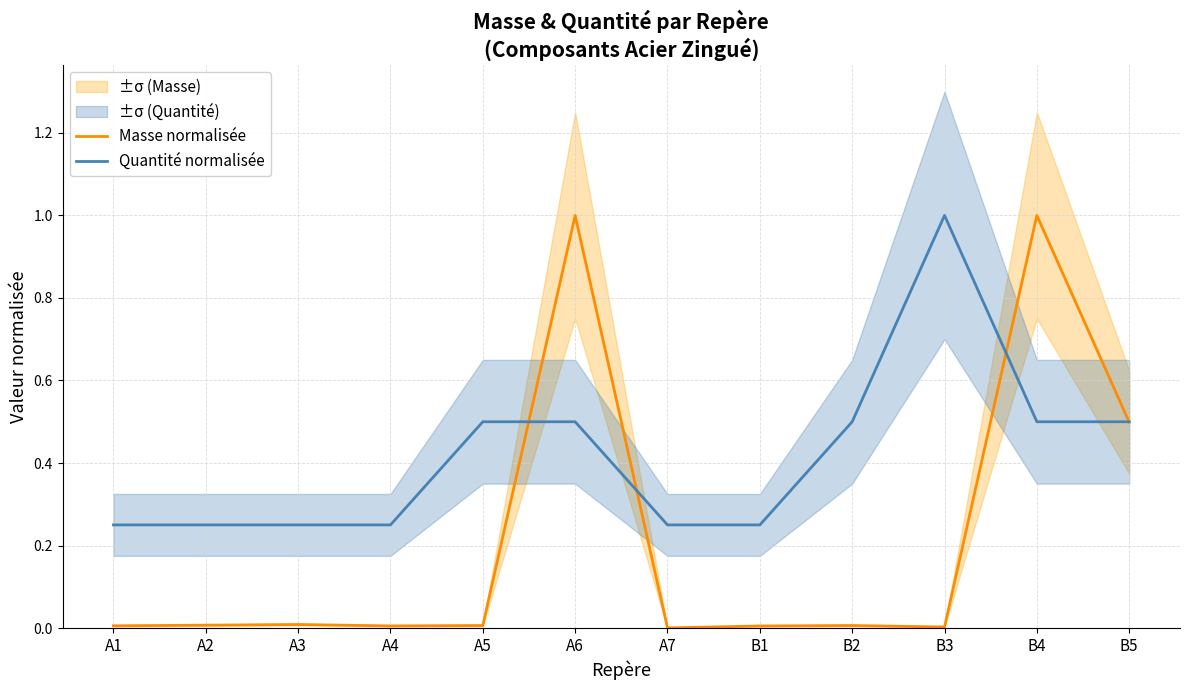

What is the label of the 6th point from the left?

A6